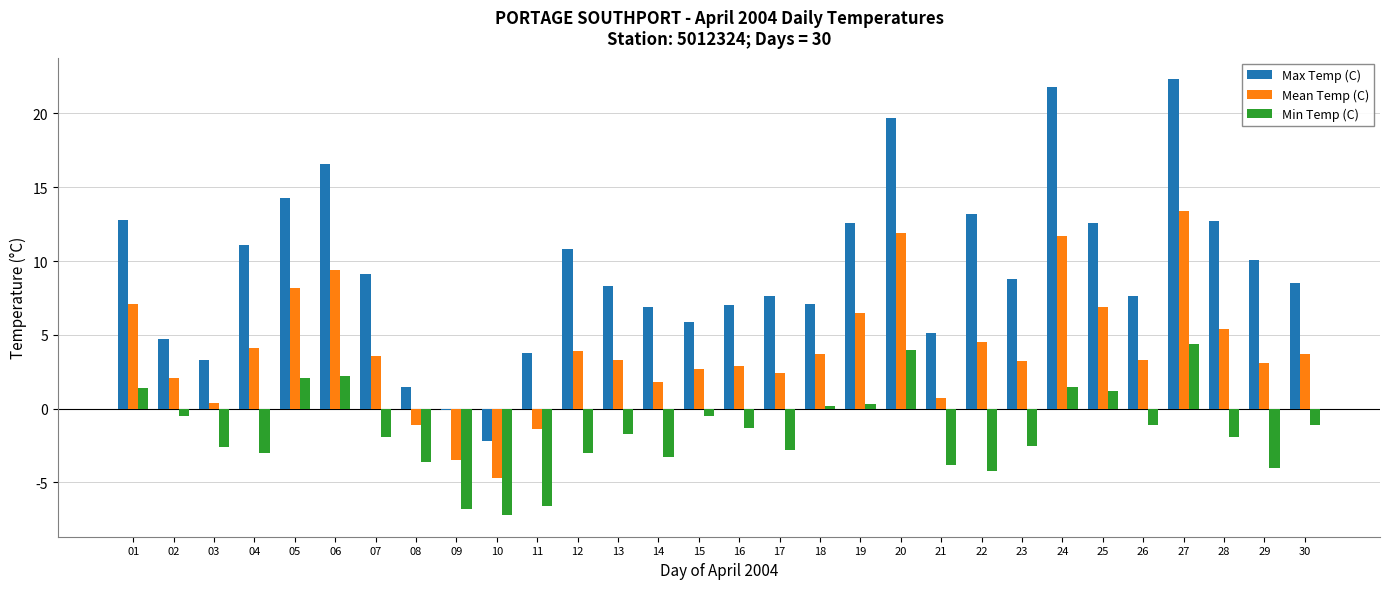

Which series changed the most between 21 and 29?

Max Temp (C)